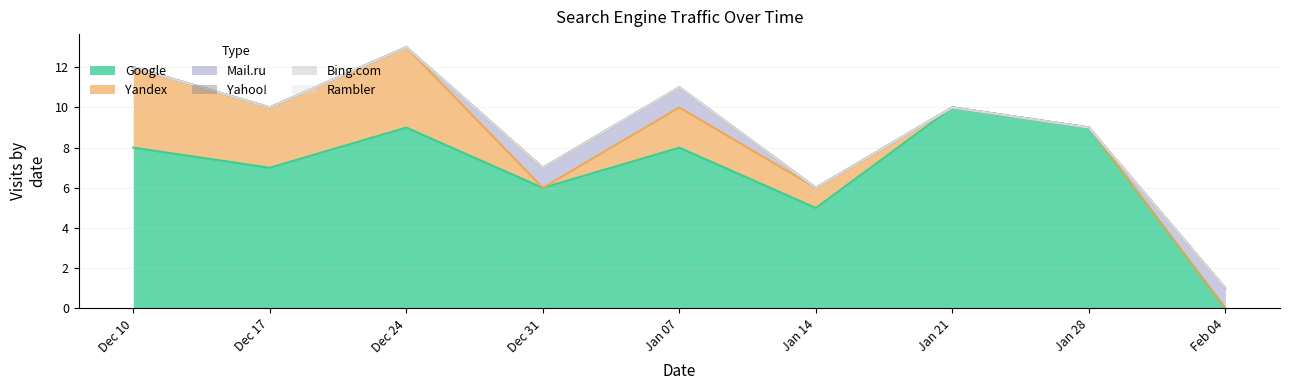

What are all the series names shown in the legend?

Google, Yandex, Mail.ru, Rambler, Yahoo!, Bing.com